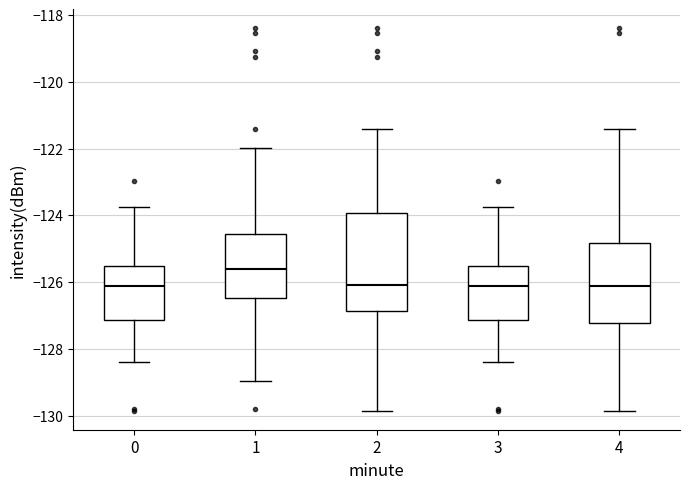

Reading left to right, read every box against the y-axis: the position of its median line, the range the box covers, and the ends of its whiskers. The values are not printed on the chart, so give them approximately, as read against the axis.

0: median -126.2, box -127.2 to -125.6, whiskers -128.4 to -123.8
1: median -125.6, box -126.4 to -124.6, whiskers -129.0 to -122.0
2: median -126.0, box -126.8 to -124.0, whiskers -129.8 to -121.4
3: median -126.2, box -127.2 to -125.6, whiskers -128.4 to -123.8
4: median -126.2, box -127.2 to -124.8, whiskers -129.8 to -121.4